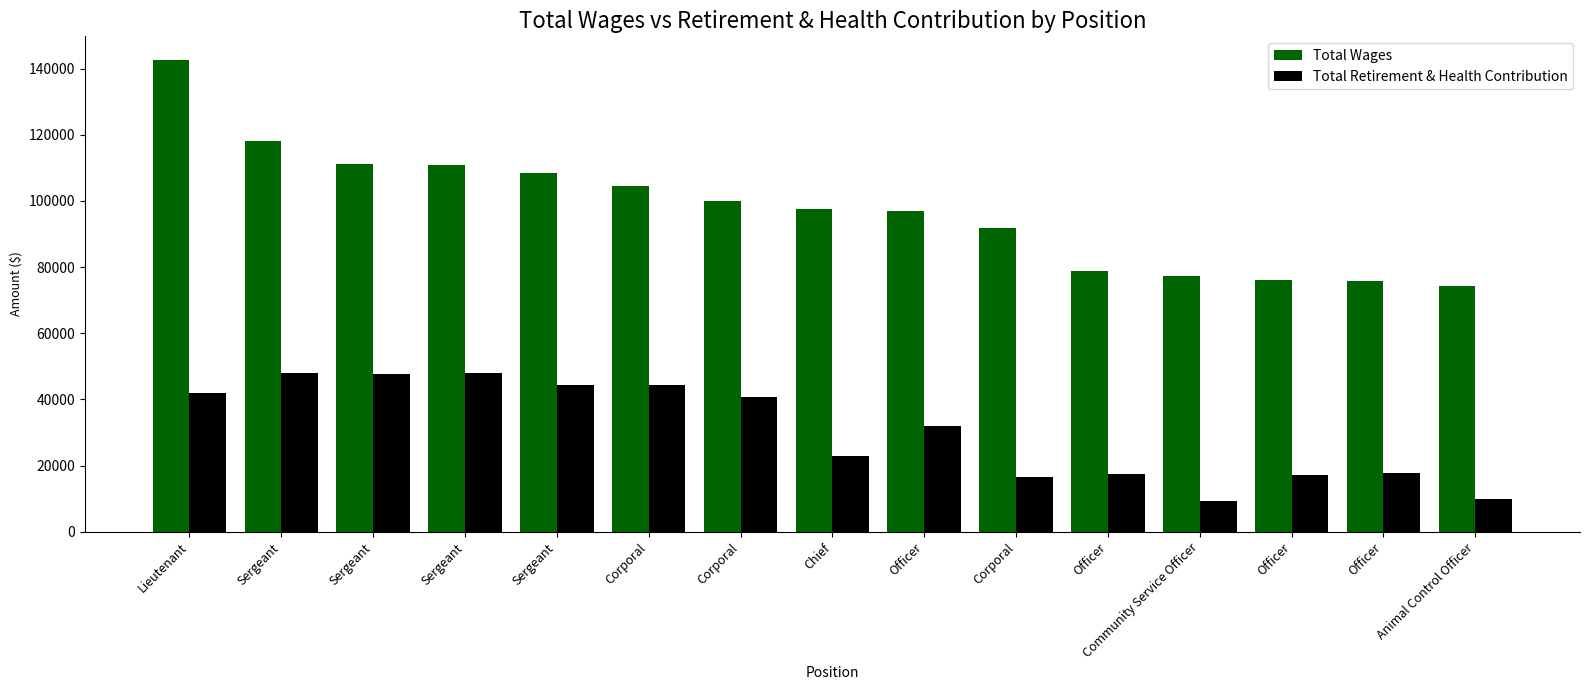

At Lieutenant, list the series in order from smallest to largest.

Total Retirement & Health Contribution, Total Wages